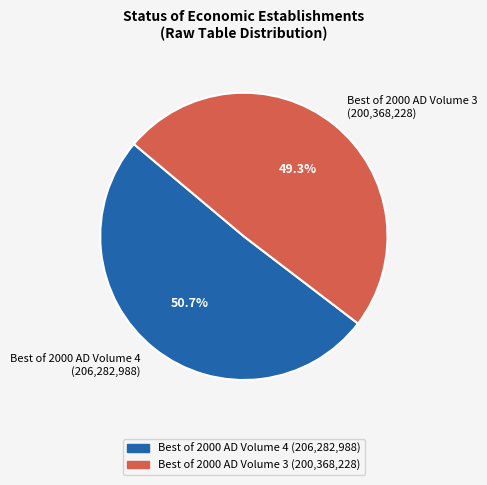

Which slice is the largest?

Best of 2000 AD Volume 4